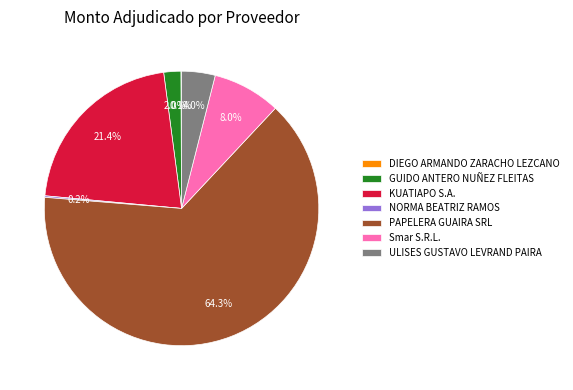

What is the majority slice?

PAPELERA GUAIRA SRL